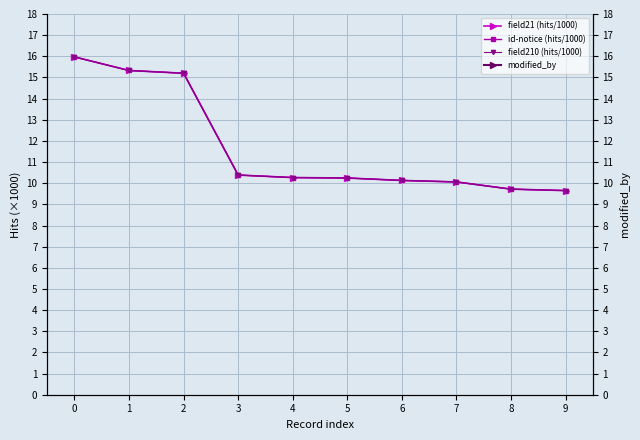

At which label is id-notice (hits/1000) closest to 12?

3